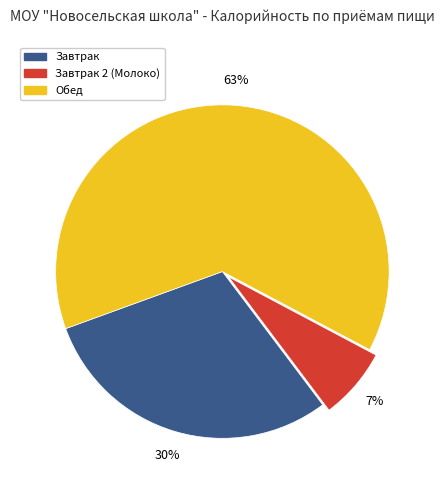

Is the sum of Завтрак and Обед greater than half?

Yes